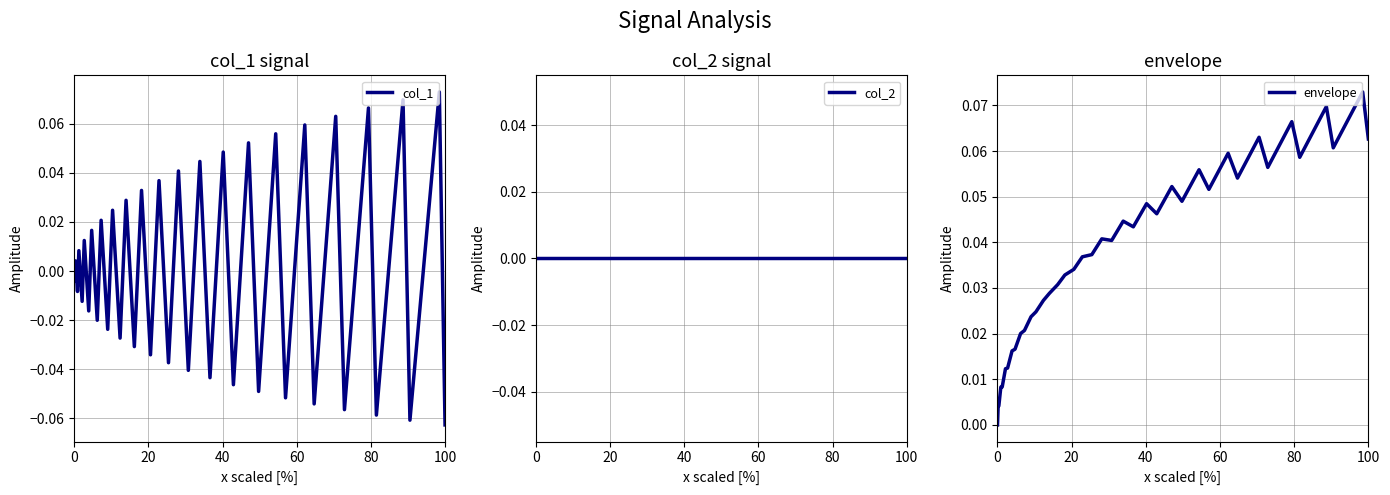

In envelope, how many points are lower than both neighbors (excluding endpoints)?

10